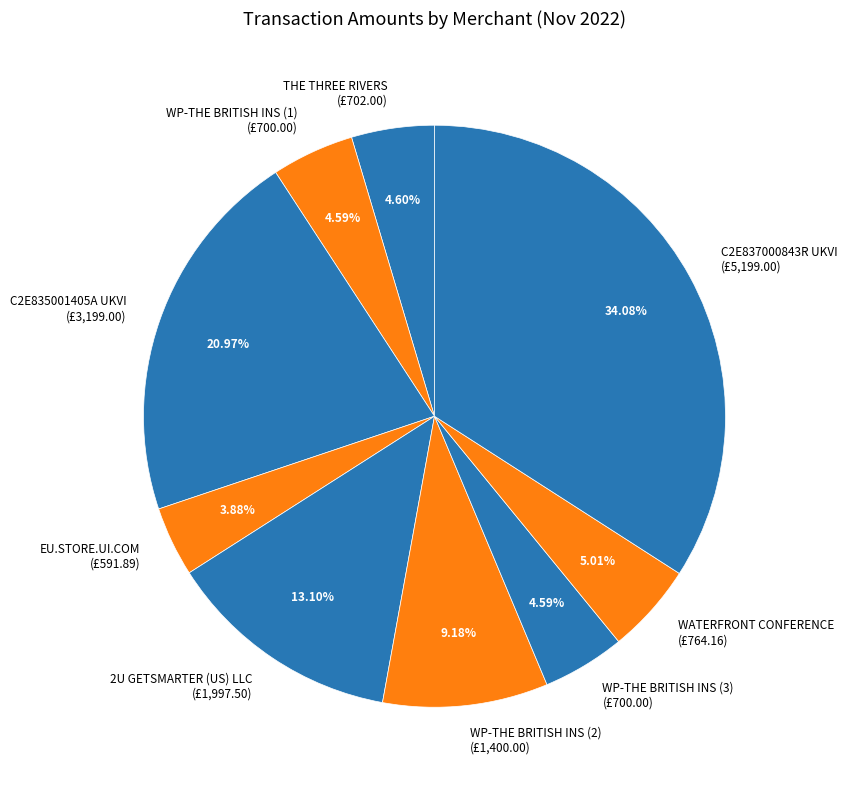

What is the largest slice in the pie chart?

C2E837000843R UKVI